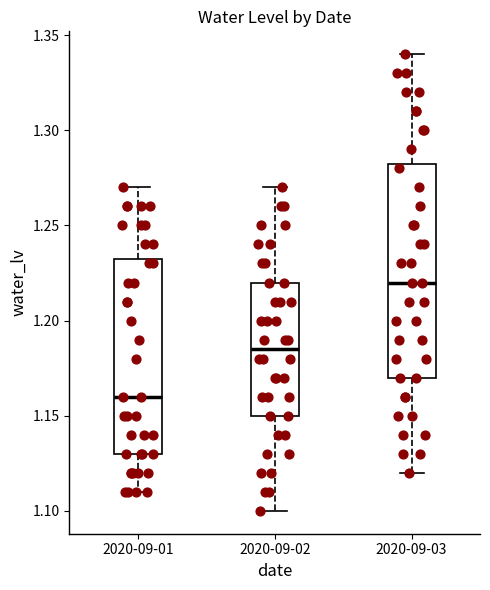

Where does the upper whisker of the box for 2020-09-01 end on the y-axis? The values are not printed on the chart, so give them approximately, as read against the axis.

1.270